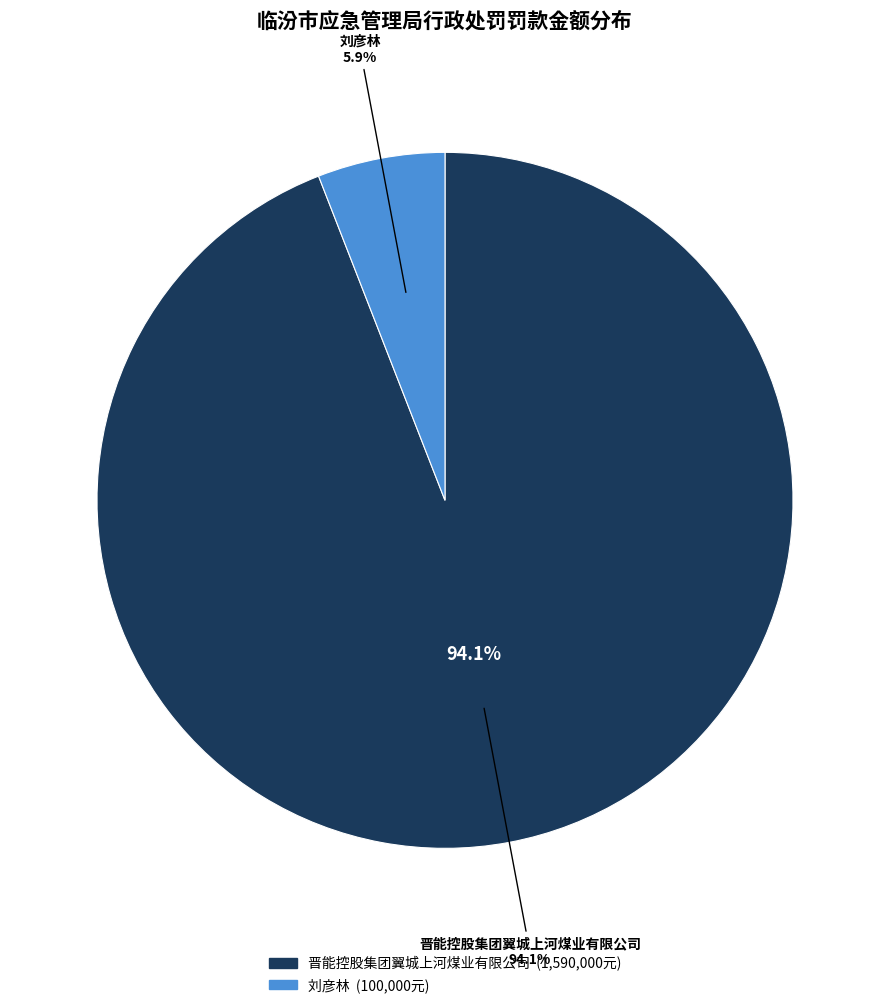

Is 刘彦林 the majority of the pie?

No